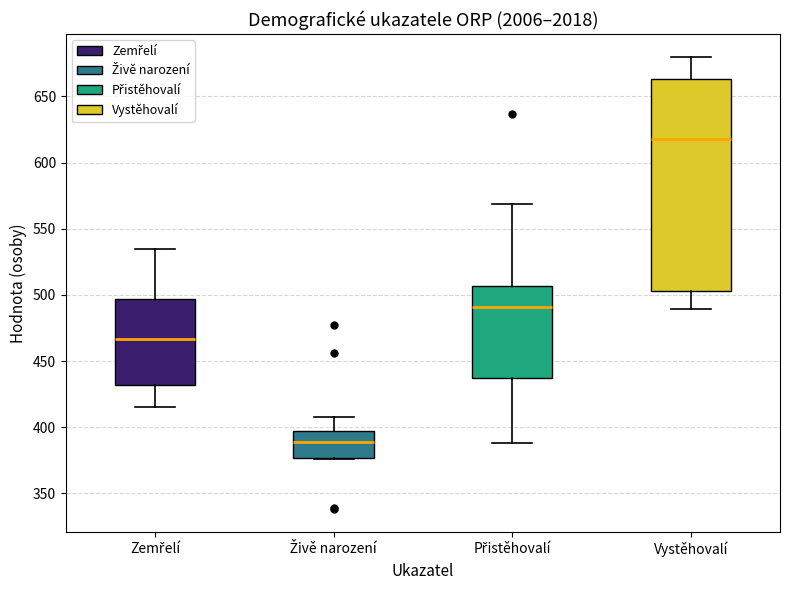

Where does the upper whisker of the box for Přistěhovalí end on the y-axis? The values are not printed on the chart, so give them approximately, as read against the axis.

570